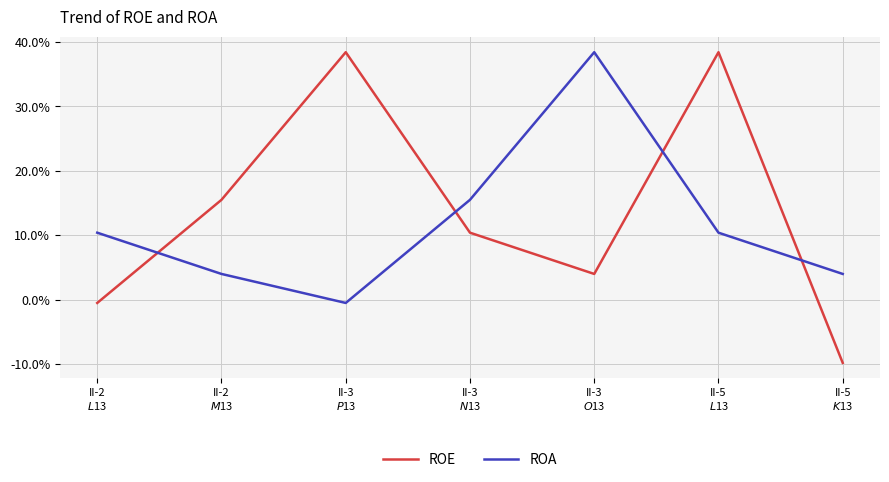

True or false: ROA and ROE cross at least once.

True